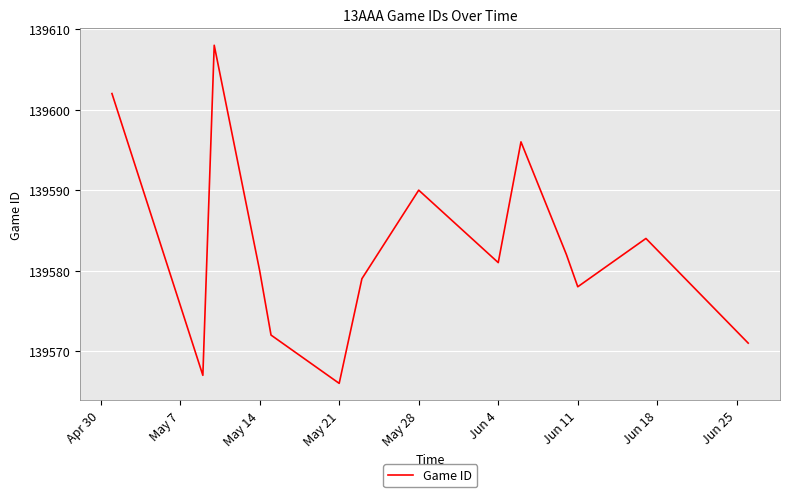

What is the minimum value shown in the chart?

139566